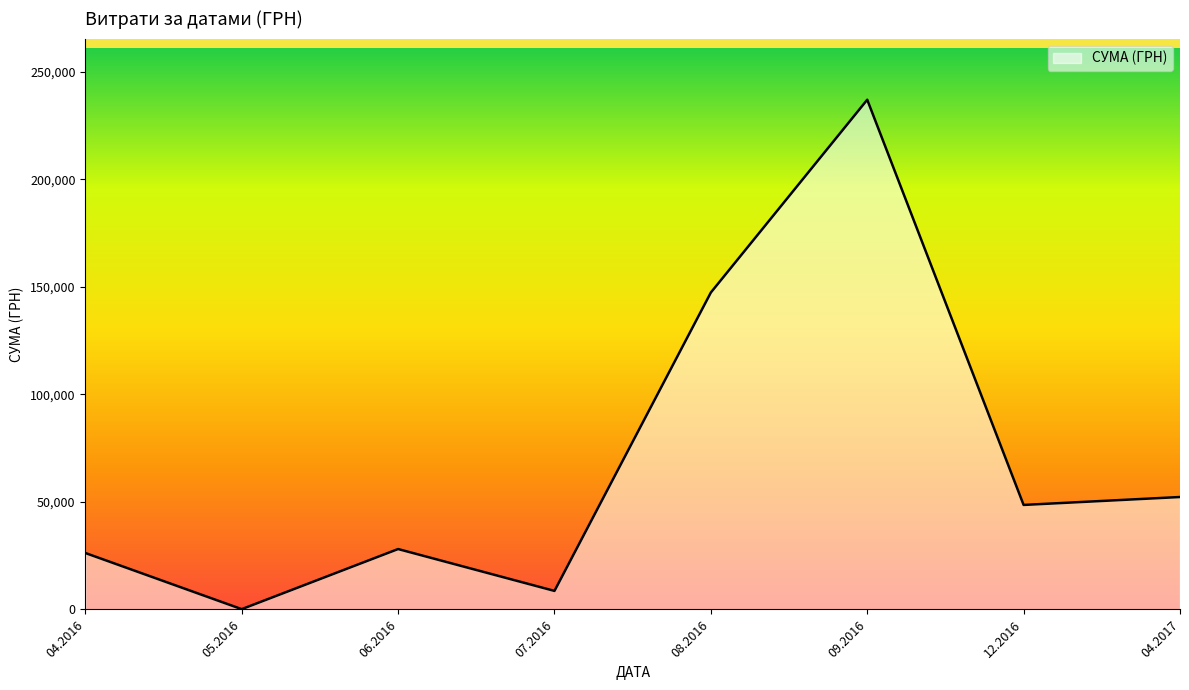

Which category has the lowest value across all series?

05.2016